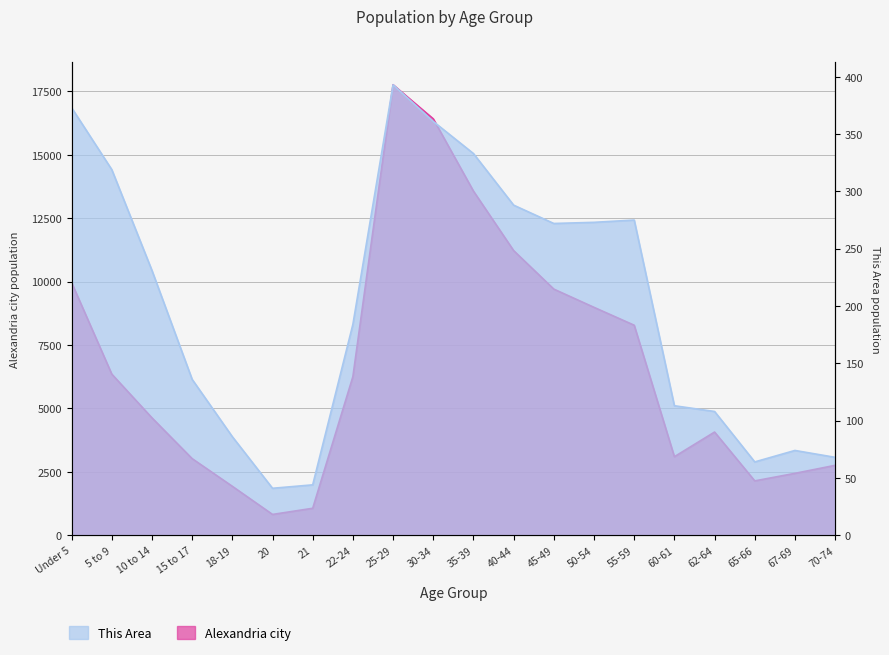

At which label is This Area closest to 217?

10 to 14